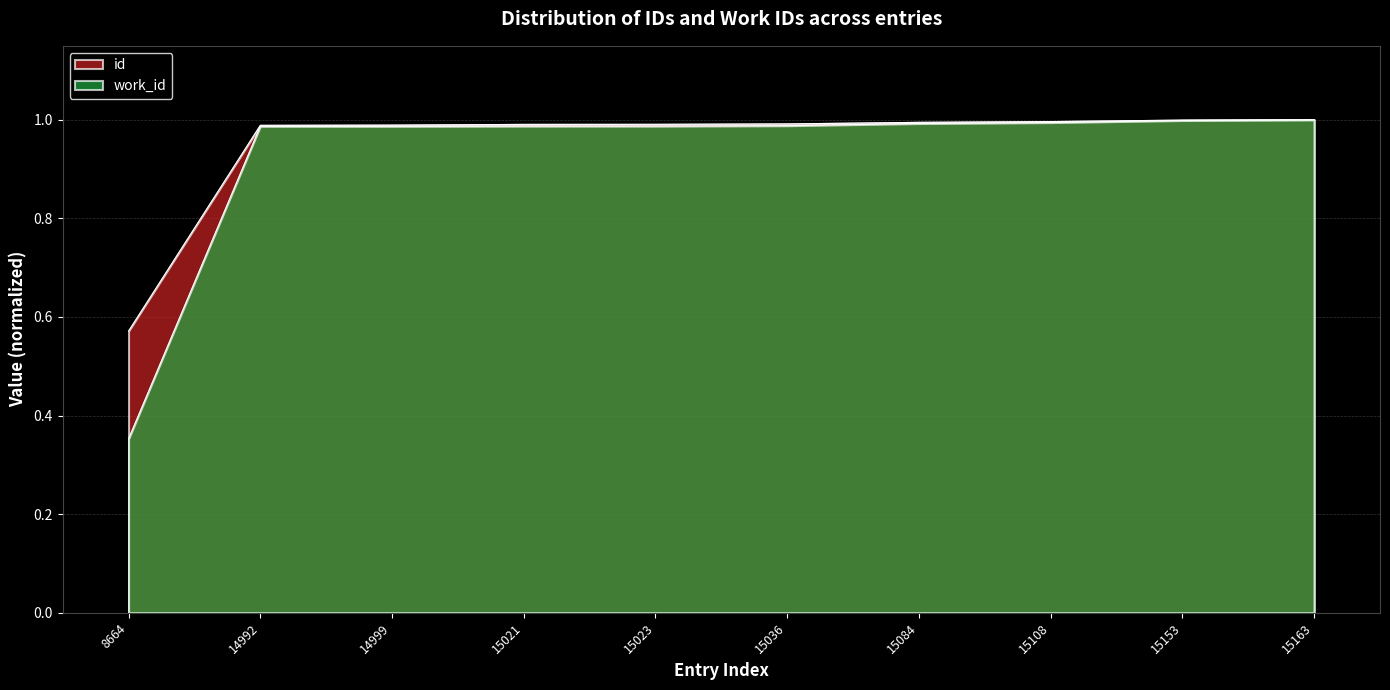

What is the highest value of the work_id series?

1.0